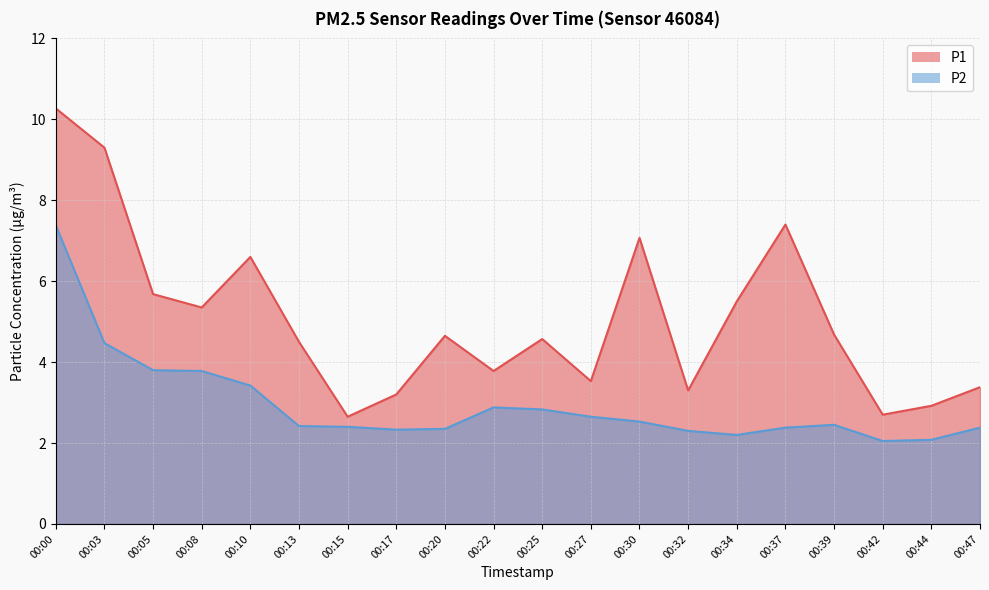

At which category is the sum across all series the highest?

00:00